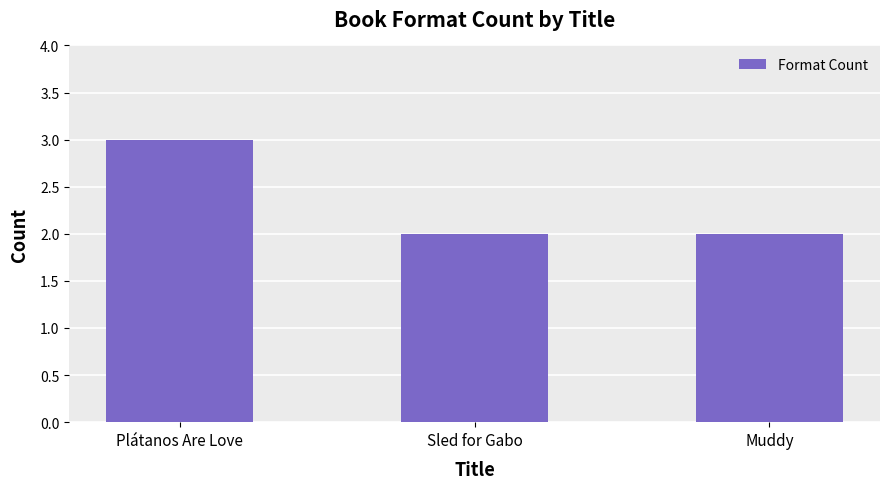

What is the label of the 3rd bar from the right?

Plátanos Are Love